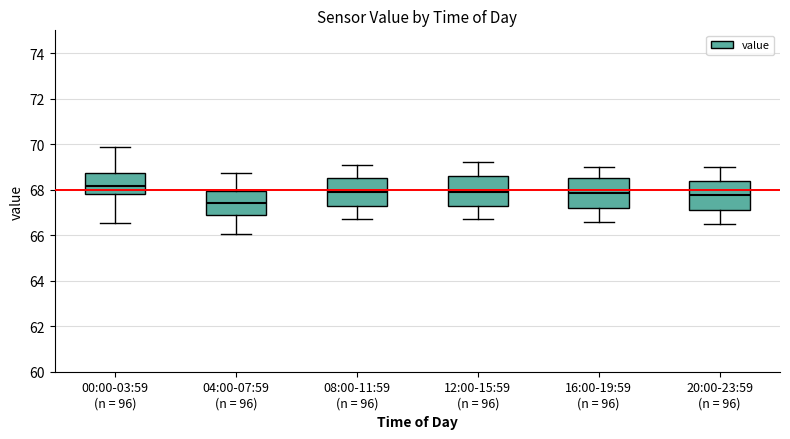

Reading left to right, transcribe this box plot: for each box, give where its median line is, the range the box spans, and where its two whiskers end, as read against the y-axis. The values are not printed on the chart, so give them approximately, as read against the axis.

00:00-03:59 (n = 96): median 68.2, box 67.8 to 68.8, whiskers 66.6 to 69.8
04:00-07:59 (n = 96): median 67.4, box 67.0 to 68.0, whiskers 66.0 to 68.8
08:00-11:59 (n = 96): median 68.0, box 67.2 to 68.6, whiskers 66.8 to 69.2
12:00-15:59 (n = 96): median 68.0, box 67.4 to 68.6, whiskers 66.8 to 69.2
16:00-19:59 (n = 96): median 67.8, box 67.2 to 68.6, whiskers 66.6 to 69.0
20:00-23:59 (n = 96): median 67.8, box 67.2 to 68.4, whiskers 66.6 to 69.0